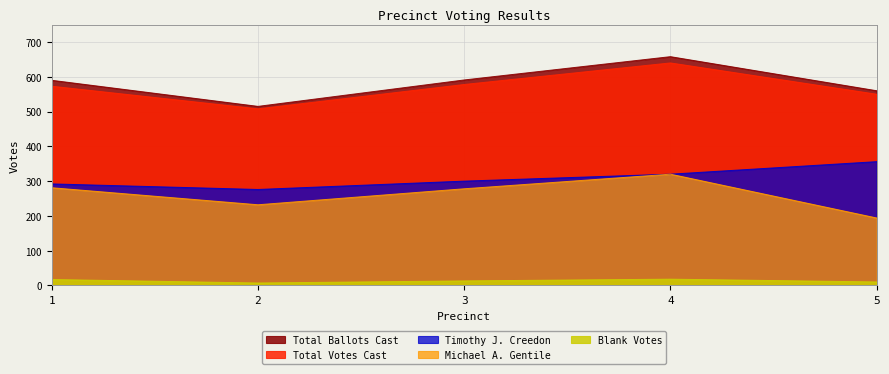

How many interior local peaks does the Total Votes Cast series have?

1